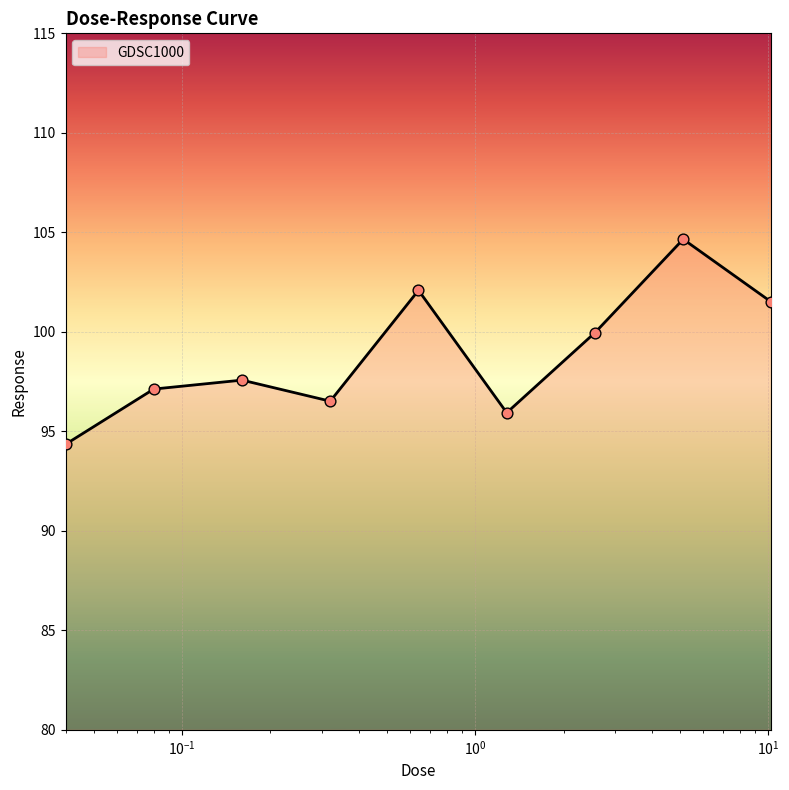

What is the minimum value shown in the chart?

94.3